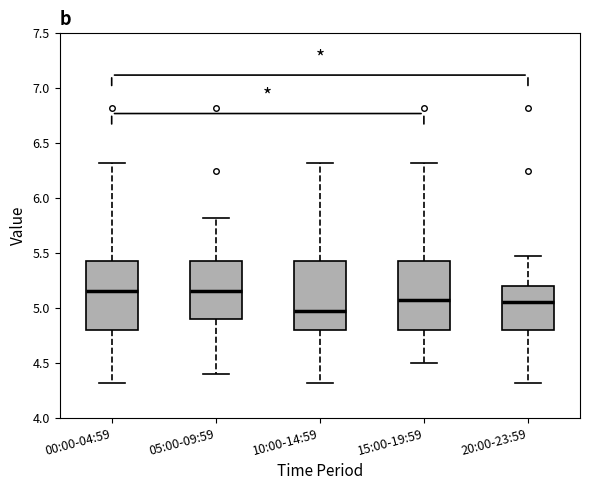

Where does the lower whisker of the box for 05:00-09:59 end on the y-axis? The values are not printed on the chart, so give them approximately, as read against the axis.

4.40